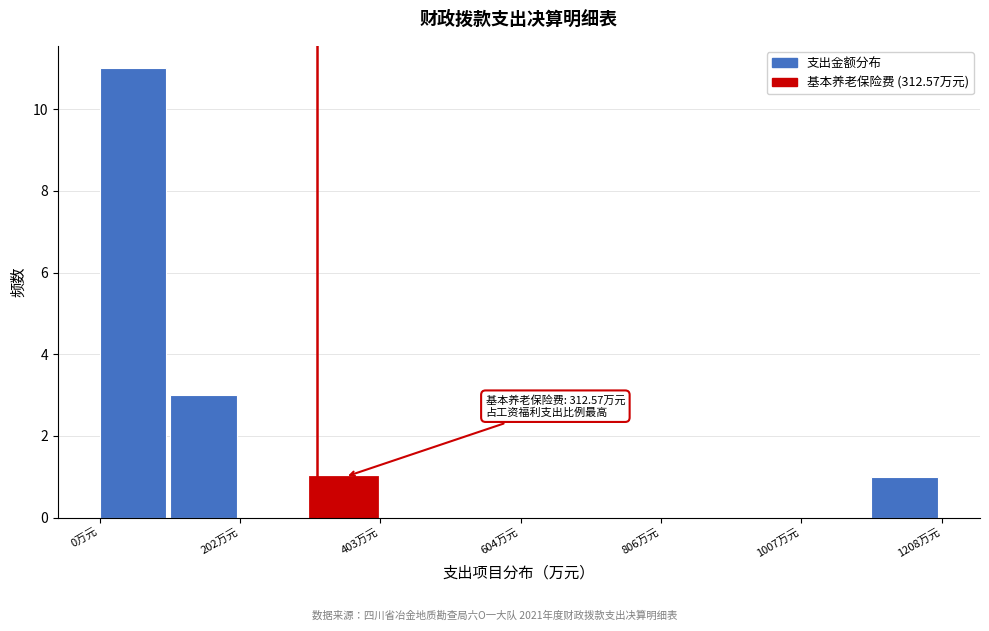

Read against the x-axis, roughly where is the centre of the tallest bar?

50